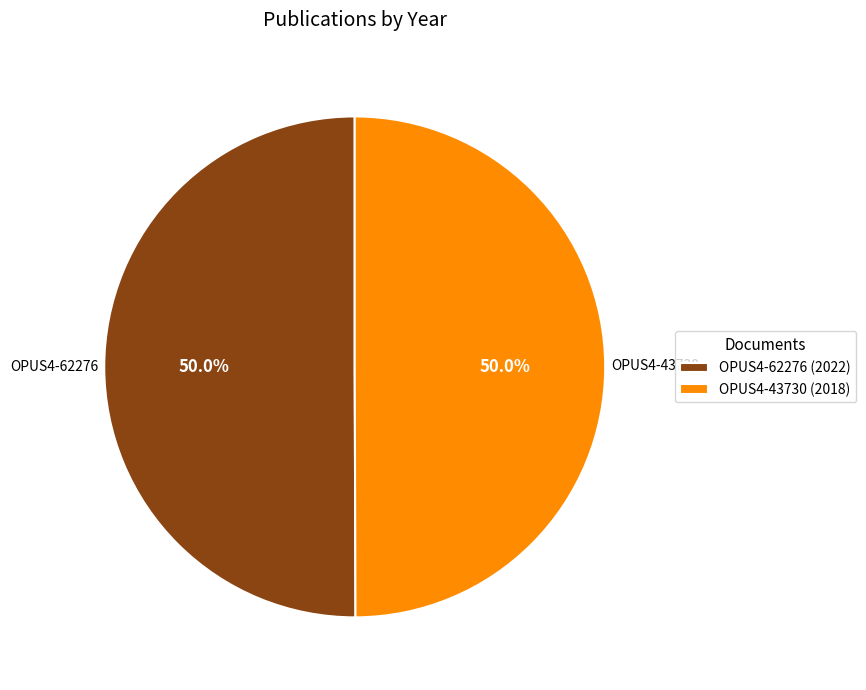

What is the ratio of the value at OPUS4-43730 to the value at OPUS4-62276?

1.0